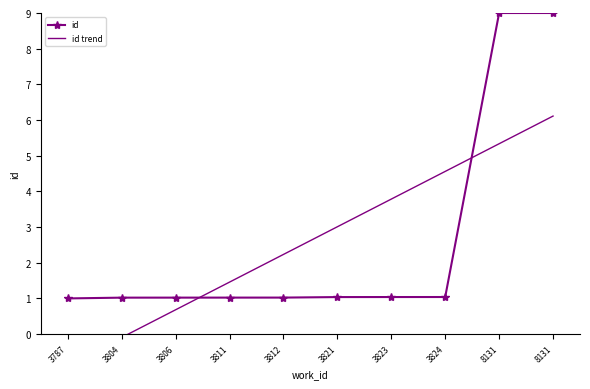

Rank the categories by id value from lowest to highest.

3787, 3804, 3806, 3811, 3812, 3821, 3823, 3824, 8131, 8131